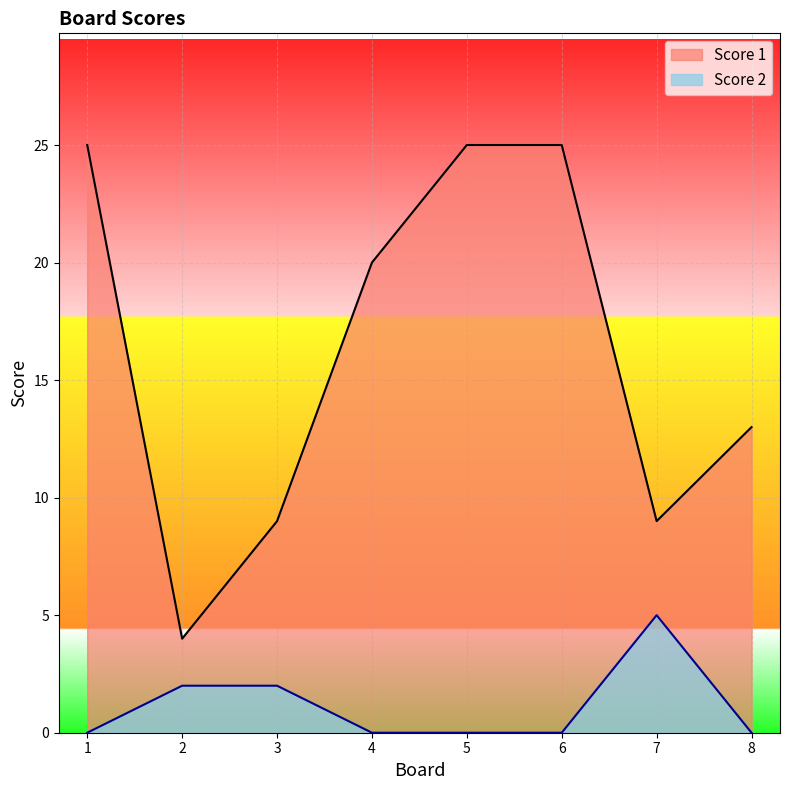

Does the chart display data point markers on the line(s)?

No